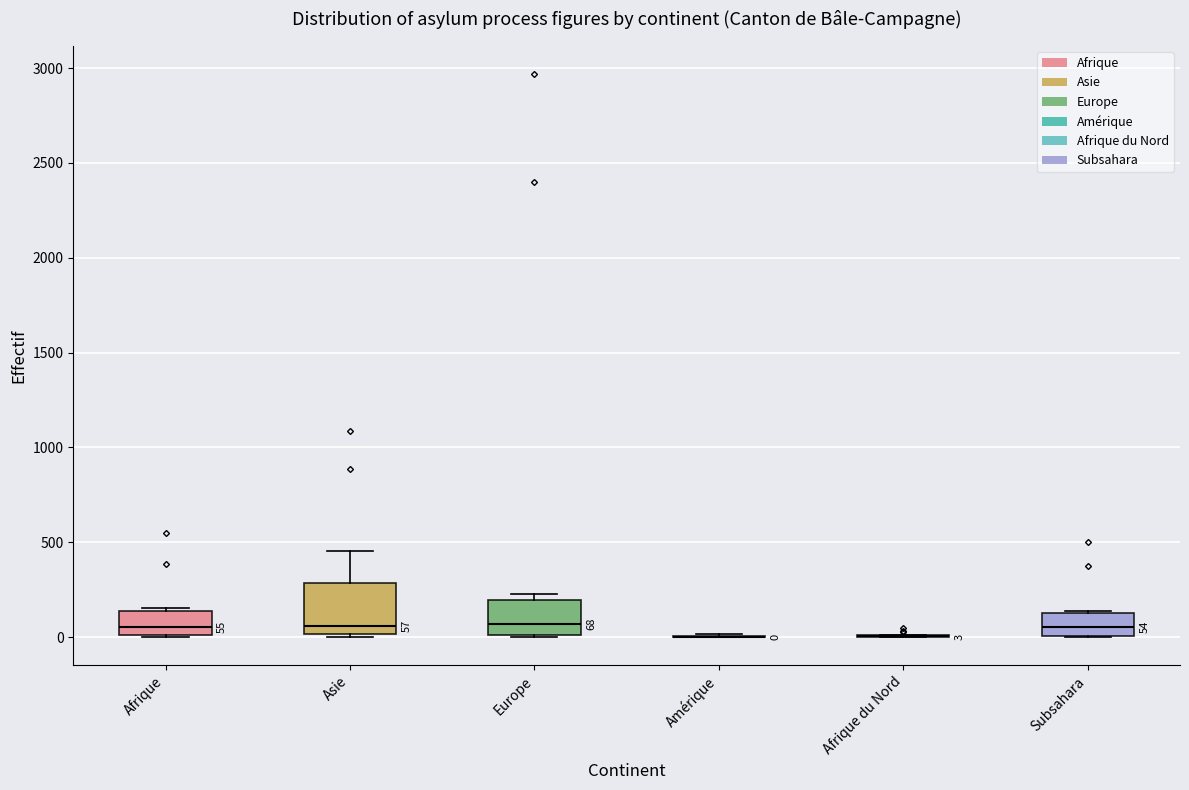

Comparing the boxes themselves (not the whiskers), which one is the tallest?

Asie